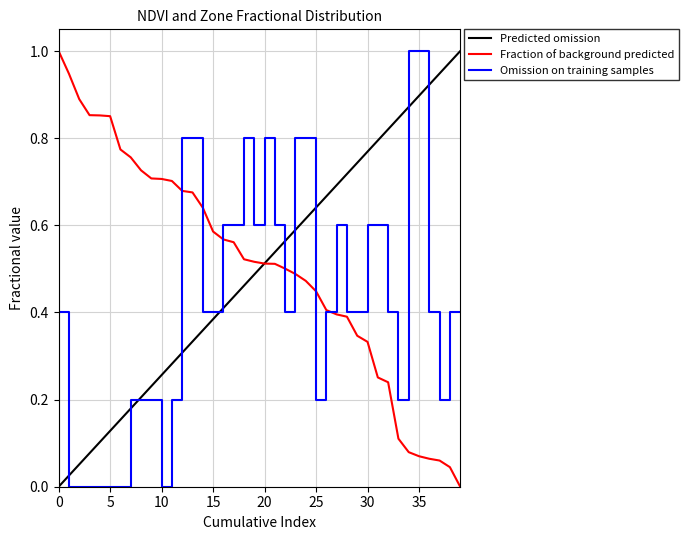

The value at 26 is 0.7. True or false?

False